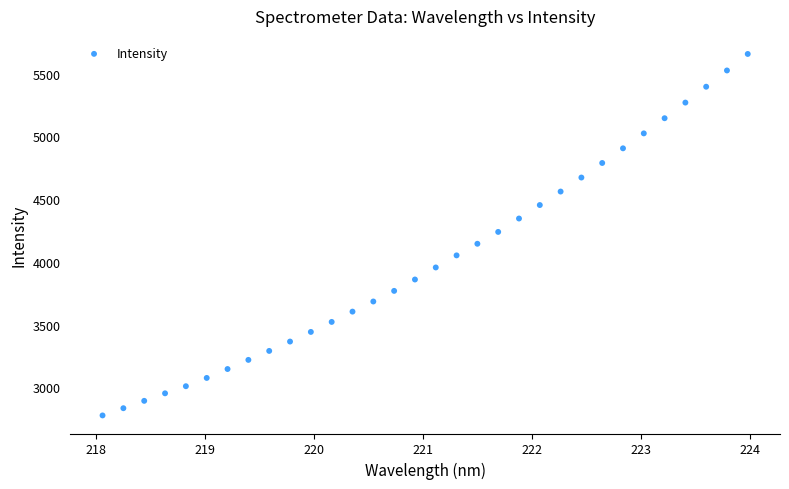

What is the range of Y values (max minus min)?

2883.1